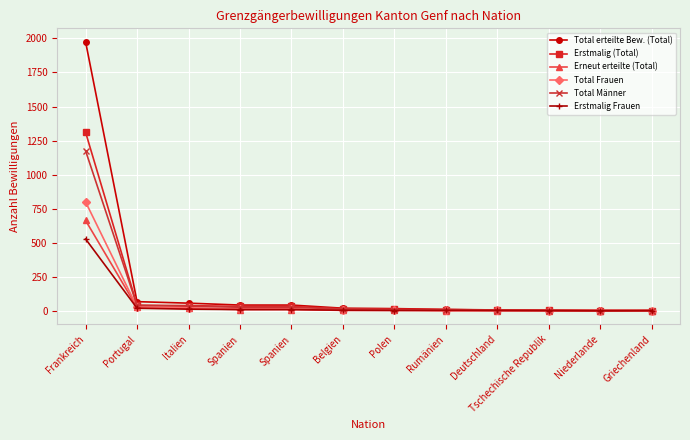

Between Portugal and Belgien, which is larger?

Portugal